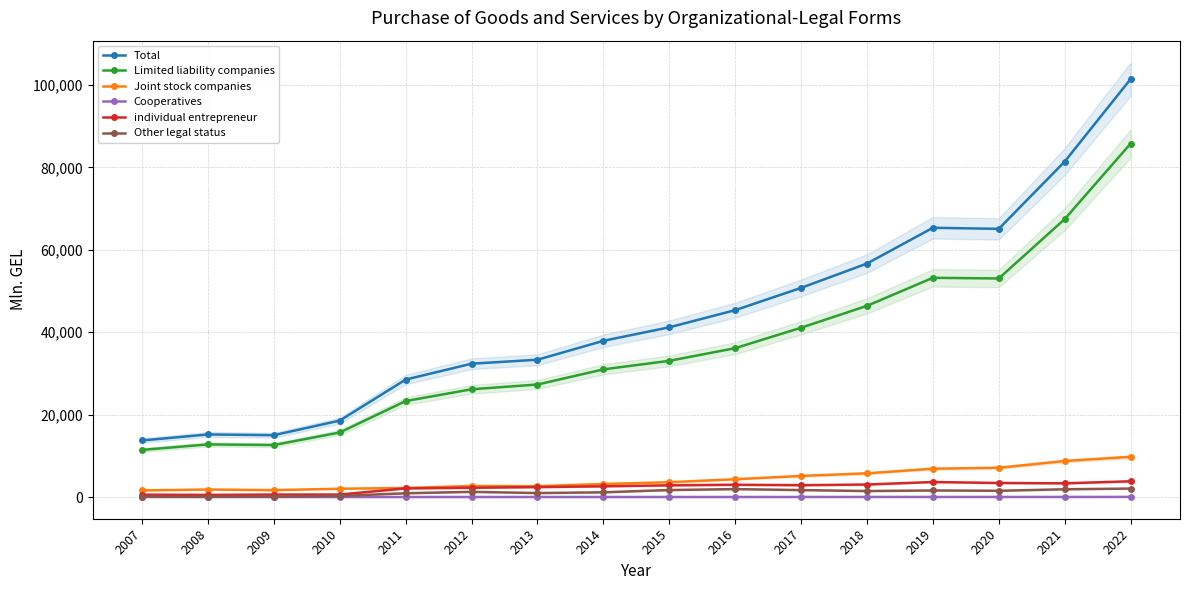

Reading left to right, transcribe all the data shown in this chart.

Total: 2007=13723.4	2008=15184.9	2009=15003.9	2010=18545.8	2011=28502.5	2012=32357.0	2013=33316.2	2014=37906.4	2015=41185.0	2016=45350.9	2017=50756.0	2018=56662.4	2019=65340.1	2020=65082.3	2021=81404.9	2022=101426.8
Limited liability companies: 2007=11433.7	2008=12761.3	2009=12614.9	2010=15660.2	2011=23288.6	2012=26144.4	2013=27303.2	2014=30976.9	2015=33049.2	2016=36122.3	2017=41085.5	2018=46396.7	2019=53202.5	2020=53036.4	2021=67445.6	2022=85770.0
Joint stock companies: 2007=1606.4	2008=1814.2	2009=1669.5	2010=2007.3	2011=2189.2	2012=2676.8	2013=2628.0	2014=3165.8	2015=3590.9	2016=4314.0	2017=5112.0	2018=5750.5	2019=6867.9	2020=7091.4	2021=8736.5	2022=9755.6
Cooperatives: 2007=0.9	2008=1.0	2009=0.7	2010=0.5	2011=0.6	2012=0.5	2013=2.1	2014=0.3	2015=1.9	2016=3.0	2017=5.2	2018=6.3	2019=10.0	2020=7.2	2021=11.2	2022=22.3
individual entrepreneur: 2007=565.9	2008=511.1	2009=592.9	2010=595.6	2011=2090.3	2012=2247.3	2013=2401.3	2014=2598.7	2015=2830.2	2016=2980.8	2017=2864.9	2018=3028.4	2019=3638.6	2020=3403.9	2021=3318.5	2022=3813.0
Other legal status: 2007=83.4	2008=70.4	2009=102.7	2010=259.6	2011=908.3	2012=1252.6	2013=957.1	2014=1138.0	2015=1689.5	2016=1914.4	2017=1677.3	2018=1447.1	2019=1588.7	2020=1511.2	2021=1875.0	2022=2048.9